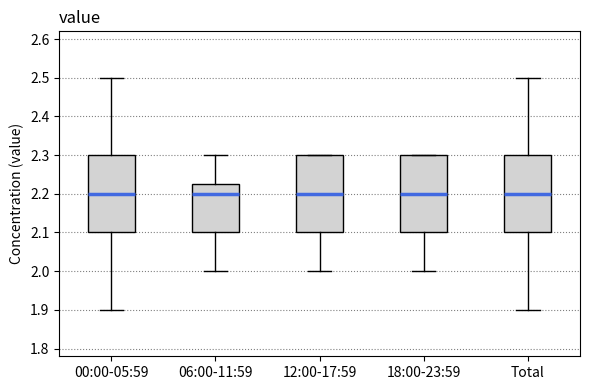

Reading left to right, read every box against the y-axis: the position of its median line, the range the box covers, and the ends of its whiskers. The values are not printed on the chart, so give them approximately, as read against the axis.

00:00-05:59: median 2.20, box 2.10 to 2.30, whiskers 1.90 to 2.50
06:00-11:59: median 2.20, box 2.10 to 2.23, whiskers 2.00 to 2.30
12:00-17:59: median 2.20, box 2.10 to 2.30, whiskers 2.00 to 2.30
18:00-23:59: median 2.20, box 2.10 to 2.30, whiskers 2.00 to 2.30
Total: median 2.20, box 2.10 to 2.30, whiskers 1.90 to 2.50